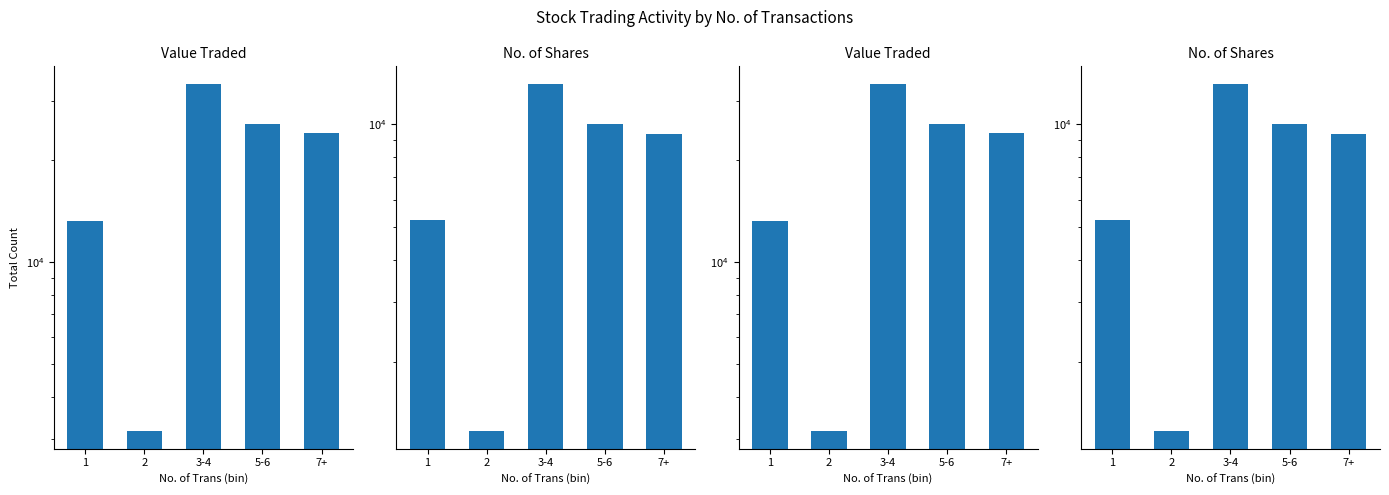

Rank the series by their maximum value, from highest to lowest.

Value Traded, No. of Shares